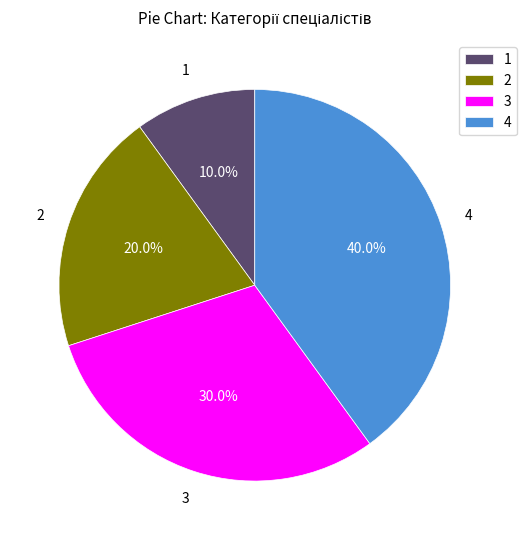

What percentage do 3 and 1 together represent?

40.0%